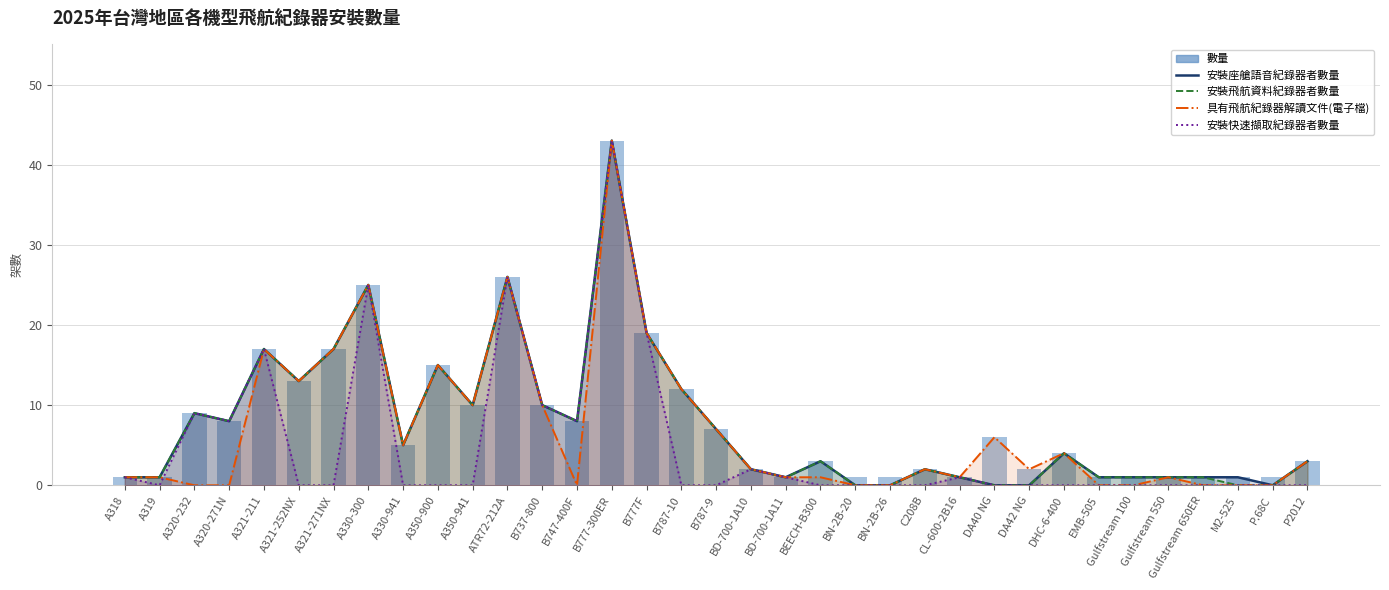

What is the approximate value at A321-252NX?

13